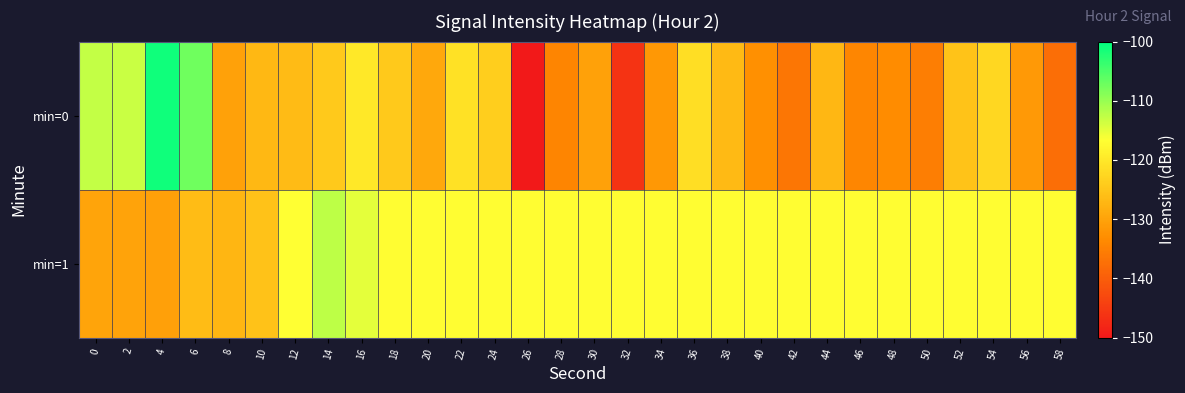

Between 8 and 26, which is larger?

8